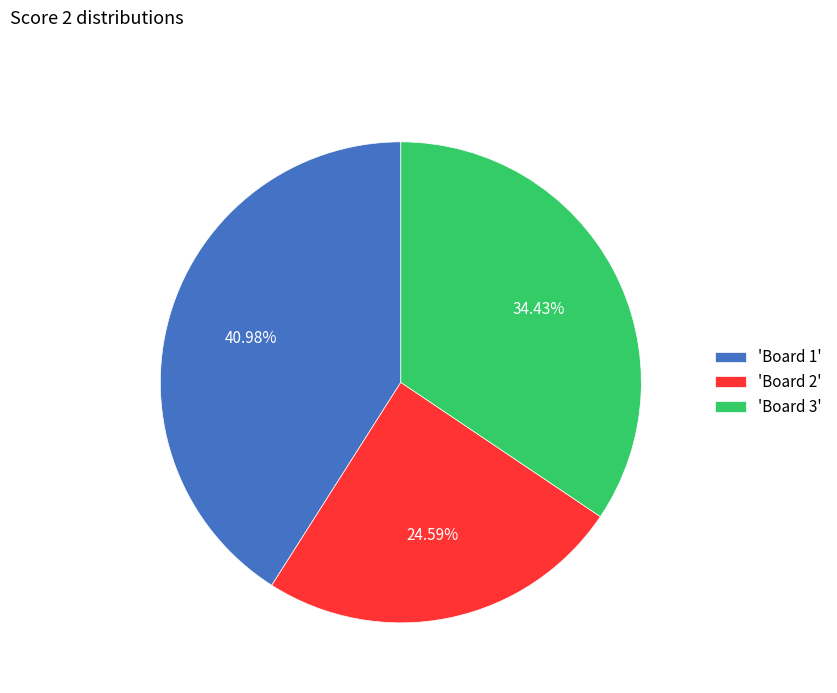

Rank the categories by value from lowest to highest.

'Board 2', 'Board 3', 'Board 1'